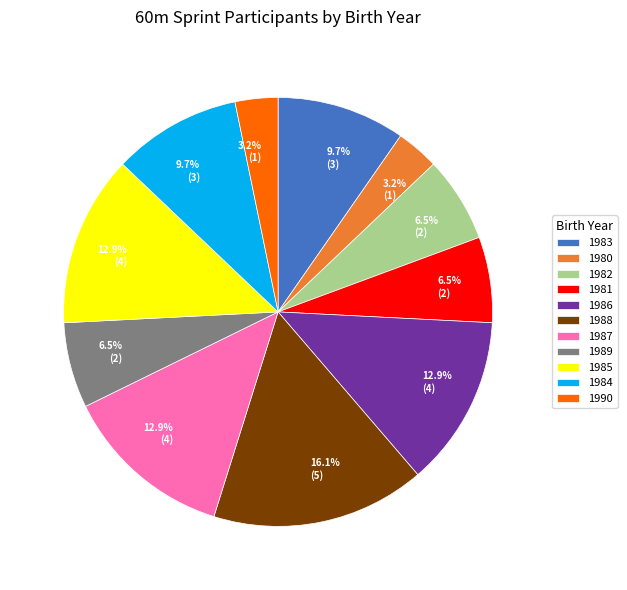

Approximately how many times larger is the value at 1987 compared to 1981?

2.0